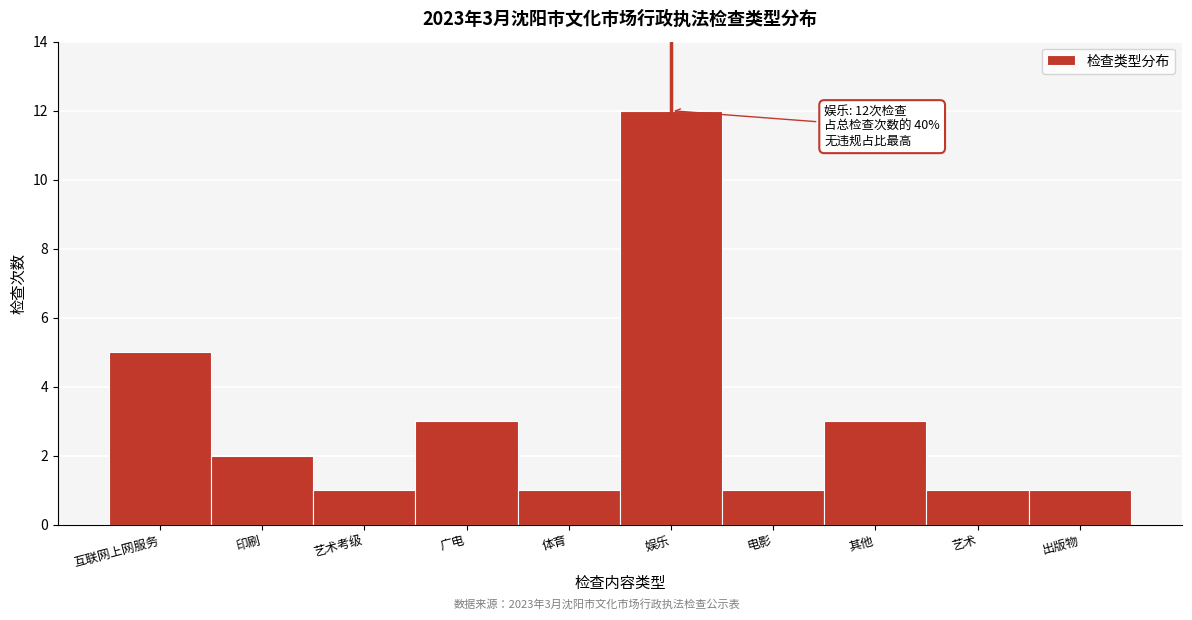

Reading left to right, list all the values displayed in this chart.

互联网上网服务=5	印刷=2	艺术考级=1	广电=3	体育=1	娱乐=12	电影=1	其他=3	艺术=1	出版物=1